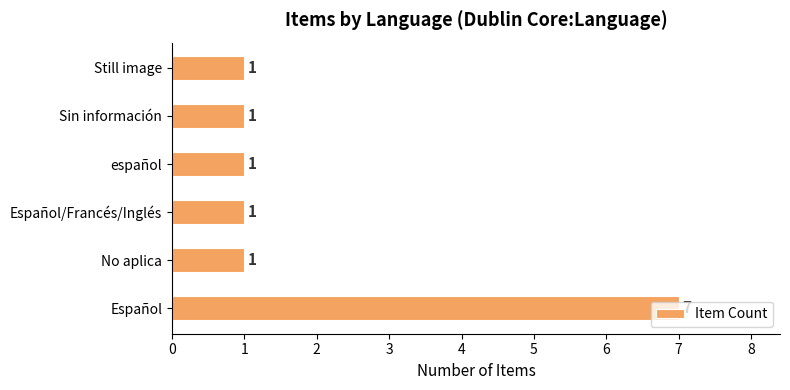

The value at Español is 7. True or false?

True